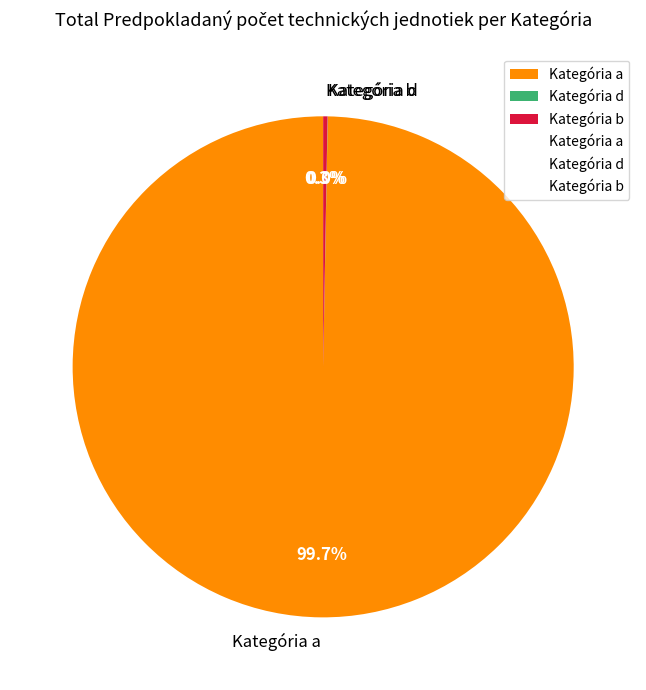

Do Kategória b and Kategória a together represent more than half of the pie?

Yes